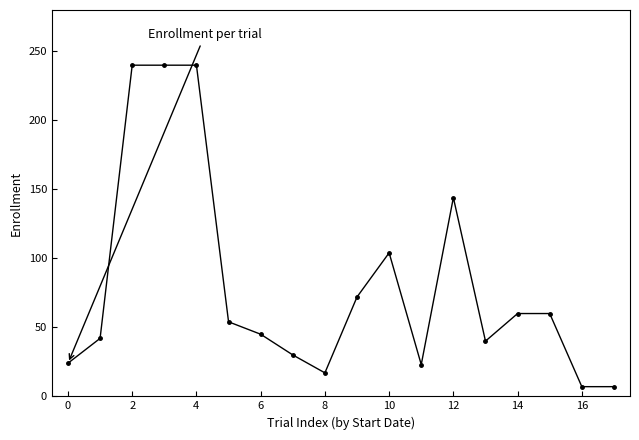

What is the value of the 17th point from the left?

7